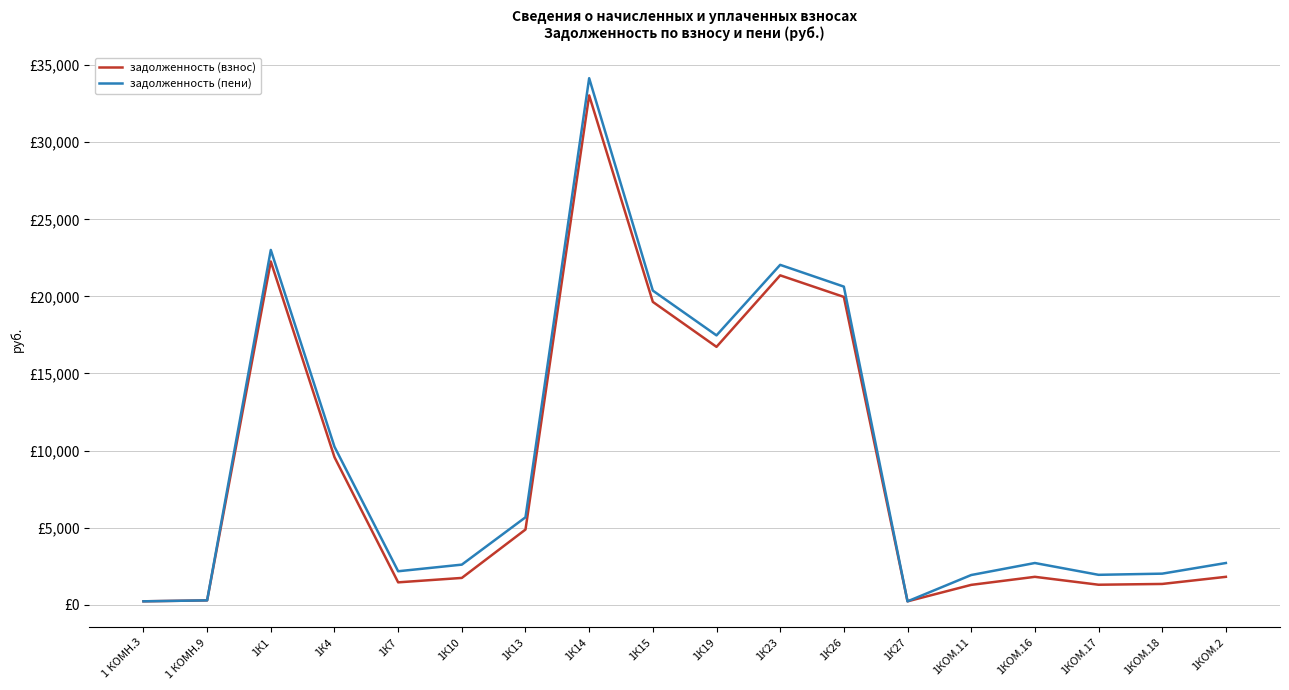

What is the label of the 14th point from the right?

1К7